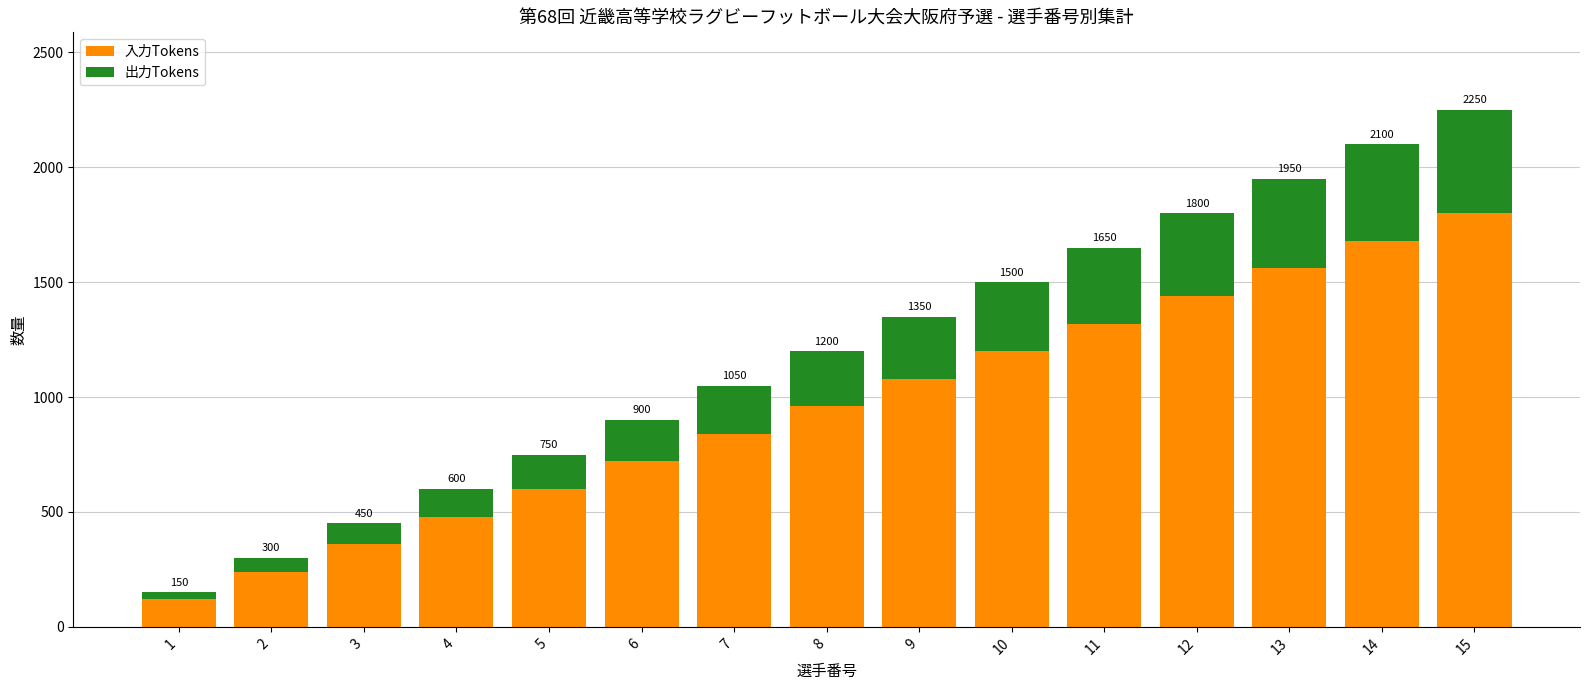

What is the value of the 入力Tokens bar at the 13th from the left?

1560